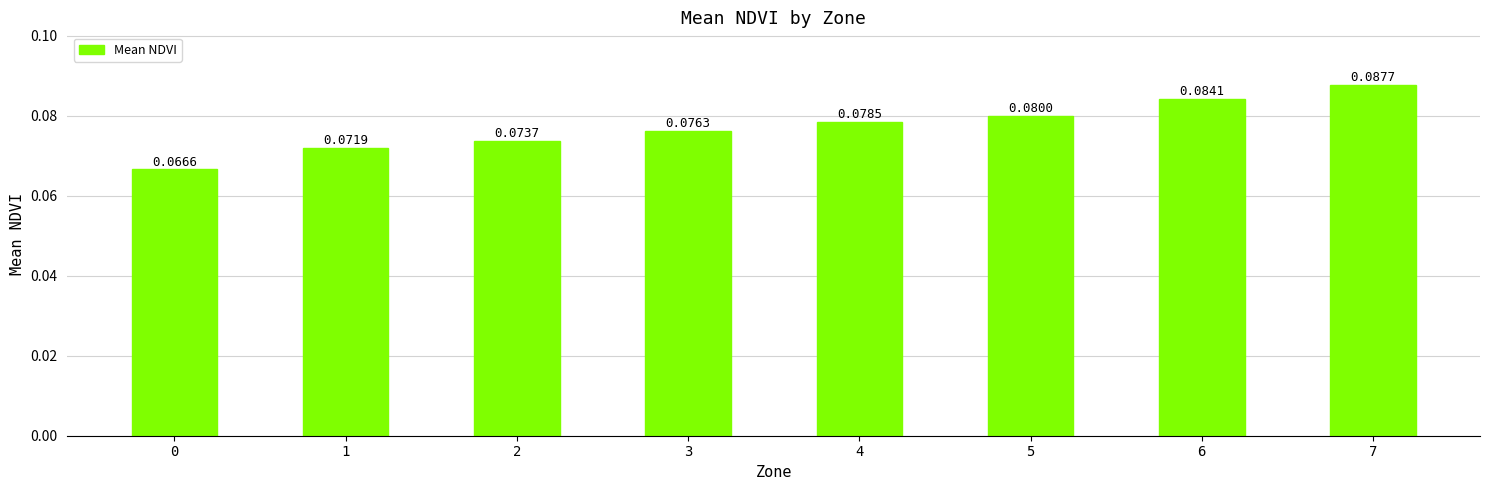

The value at 6 is 0.0. True or false?

False